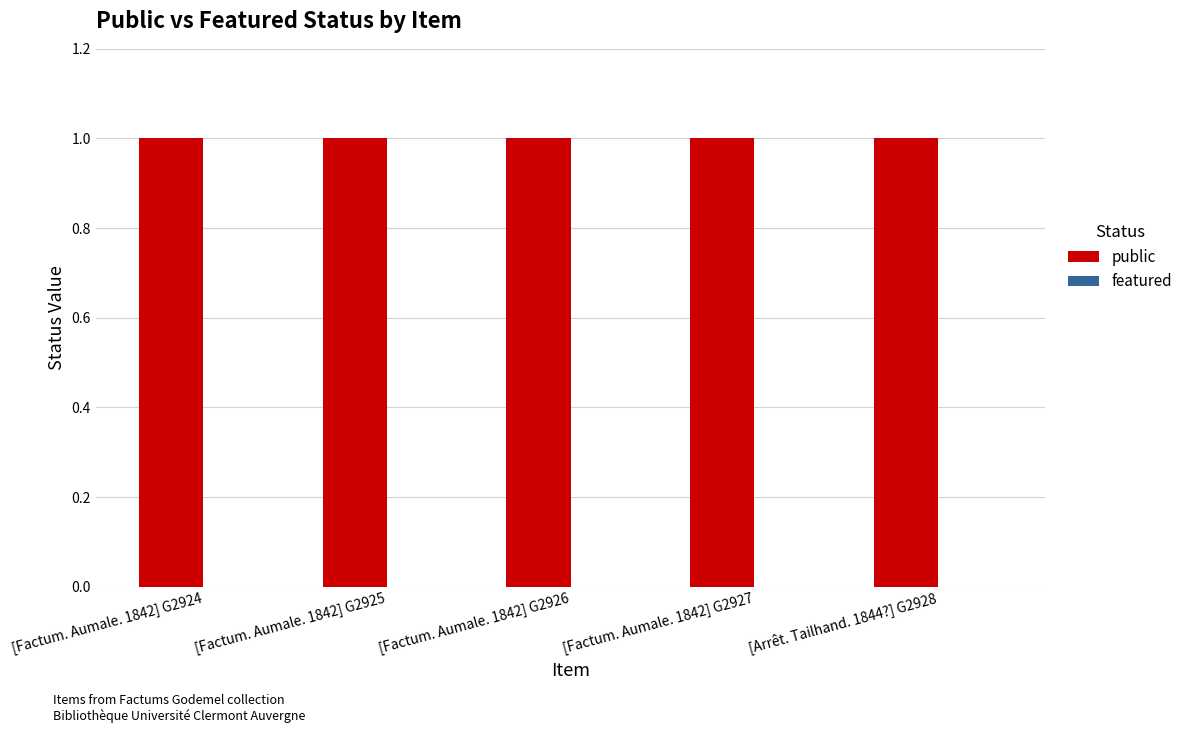

How many bars are there in total?

10